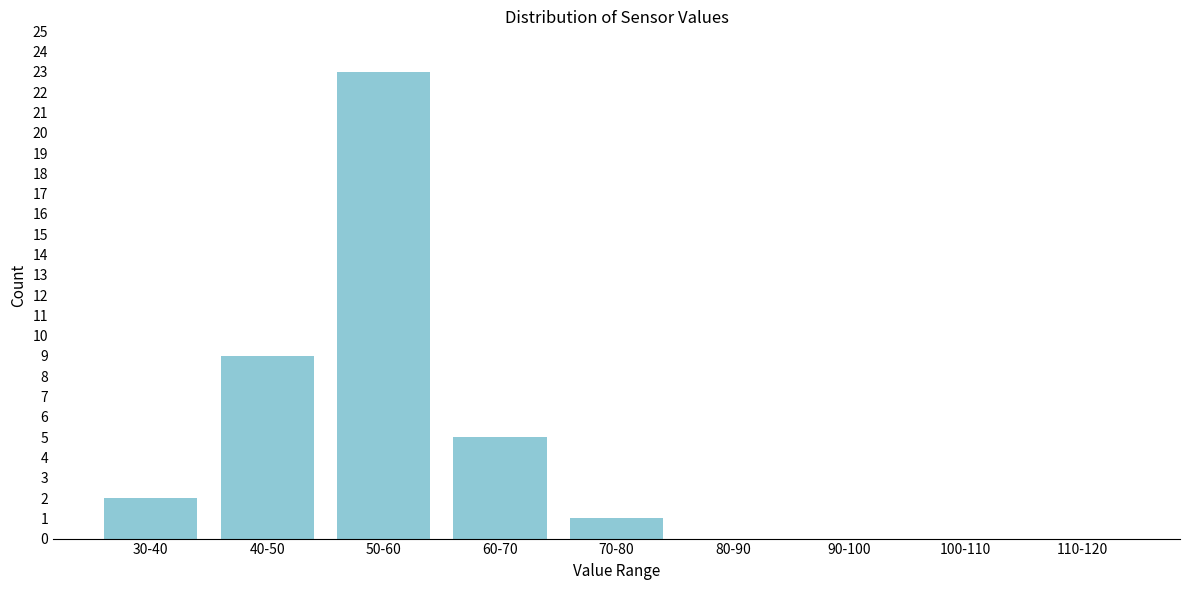

Reading left to right, extract all data points from this chart.

30-40=2	40-50=9	50-60=23	60-70=5	70-80=1	80-90=0	90-100=0	100-110=0	110-120=0